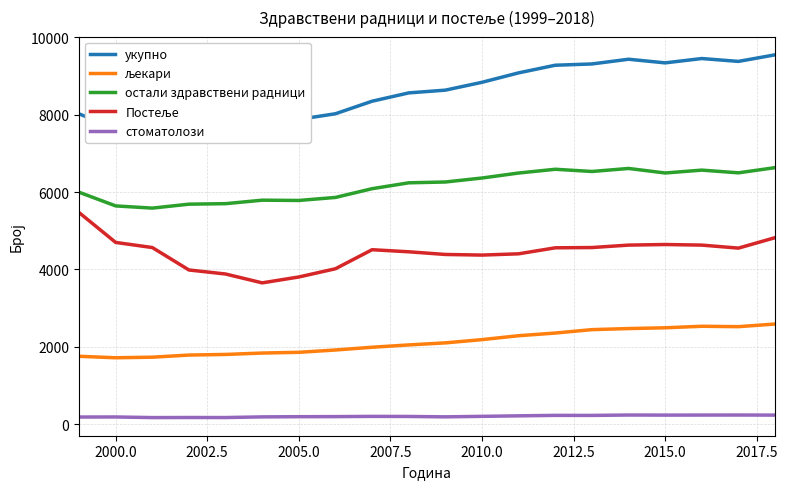

What is the lowest value of the остали здравствени радници series?

5584